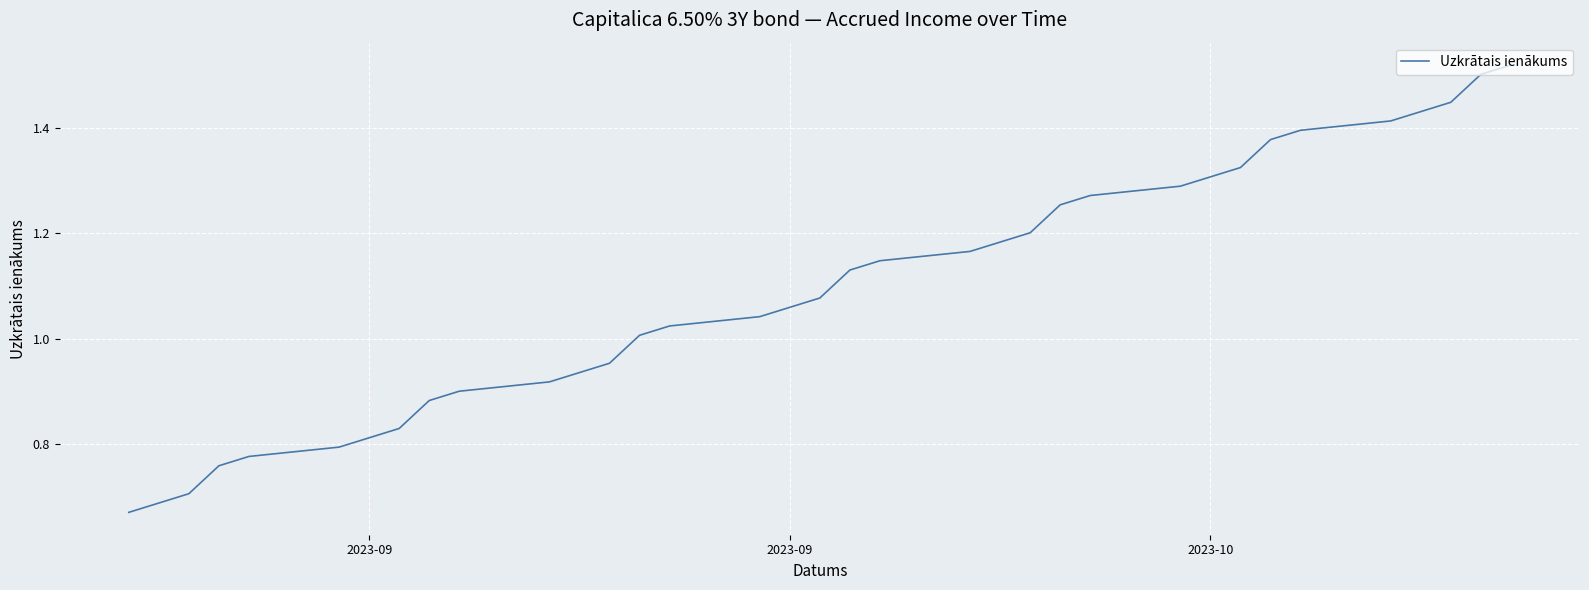

How many lines are shown in the chart?

1